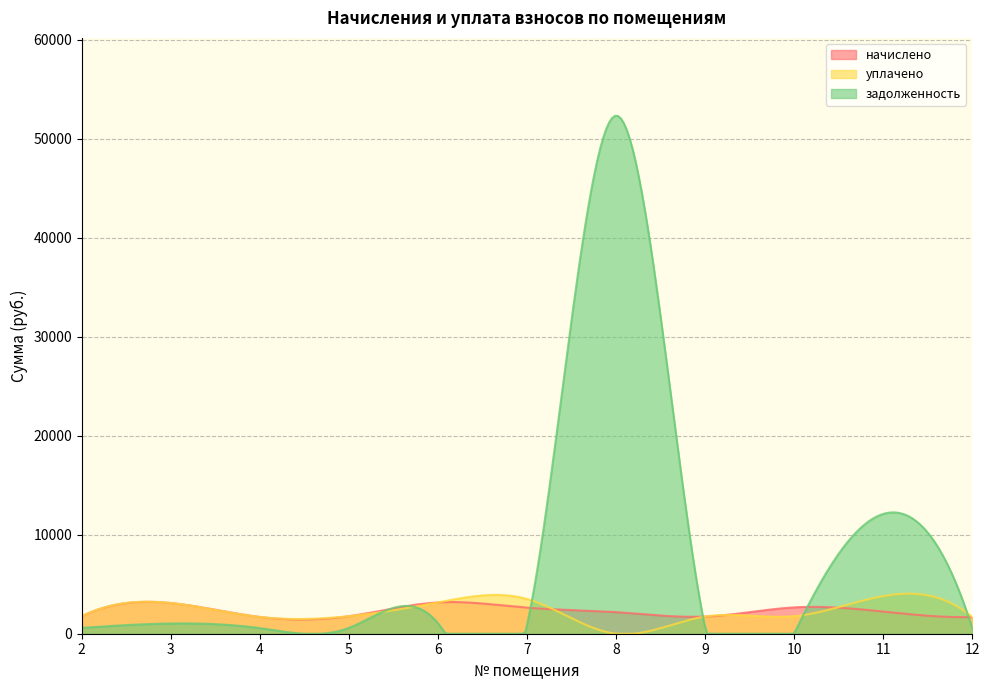

At which category does задолженность reach its first local peak?

3